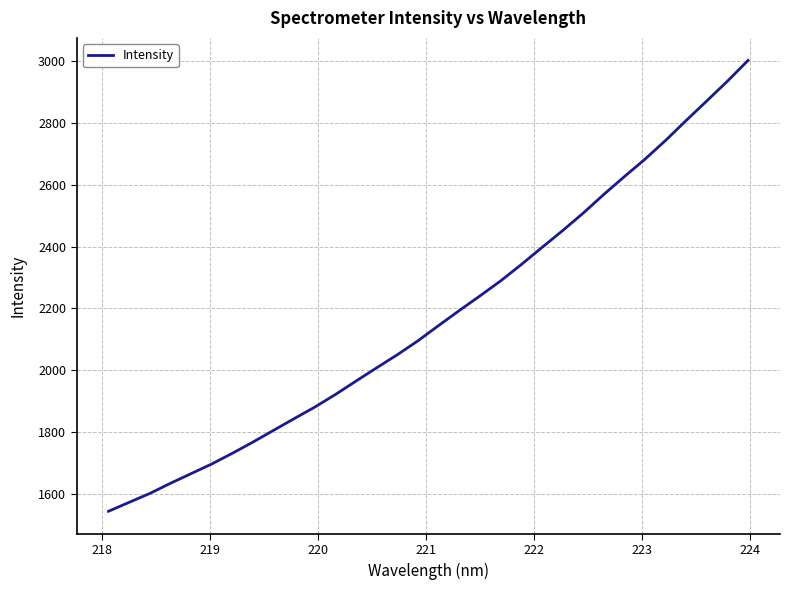

What is the minimum value shown in the chart?

1544.6